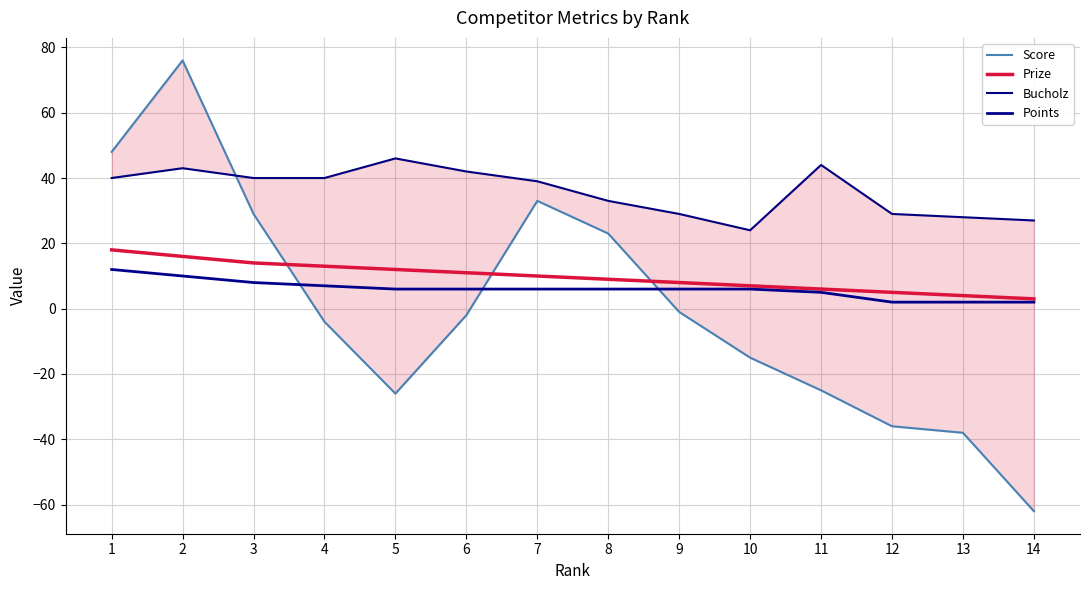

Where is Points nearest to the value 7?

4